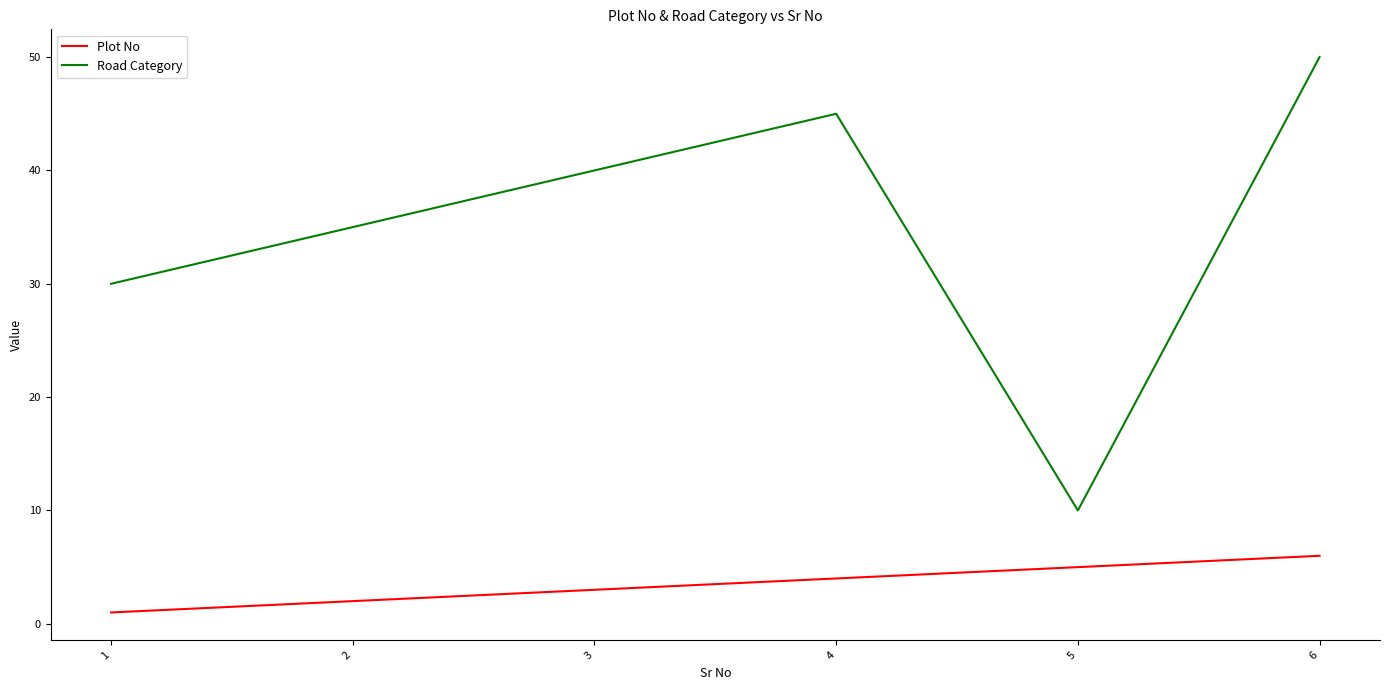

Which series has the largest range (max minus min)?

Road Category